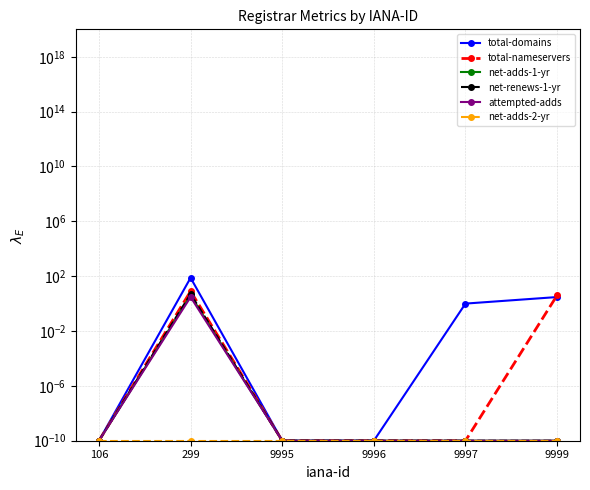

At which label is net-renews-1-yr closest to 2?

106